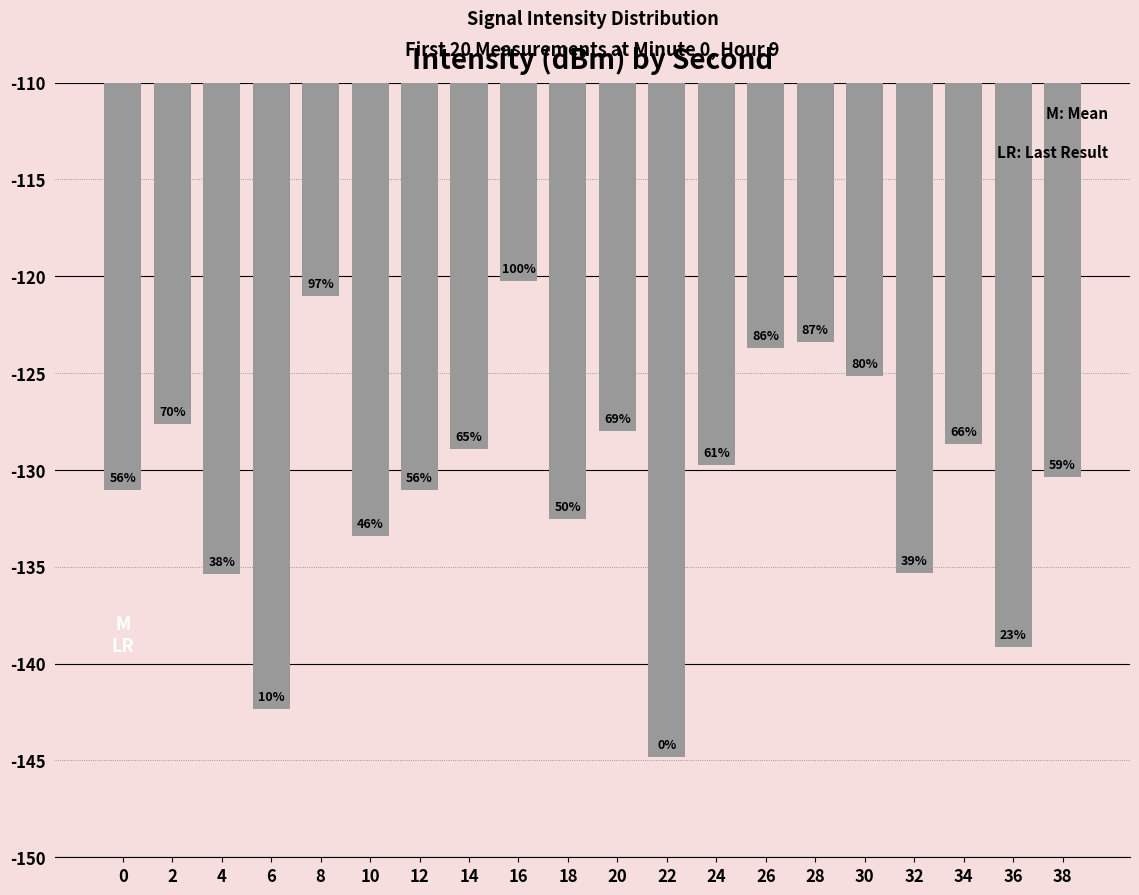

Does the chart contain stacked bars?

No